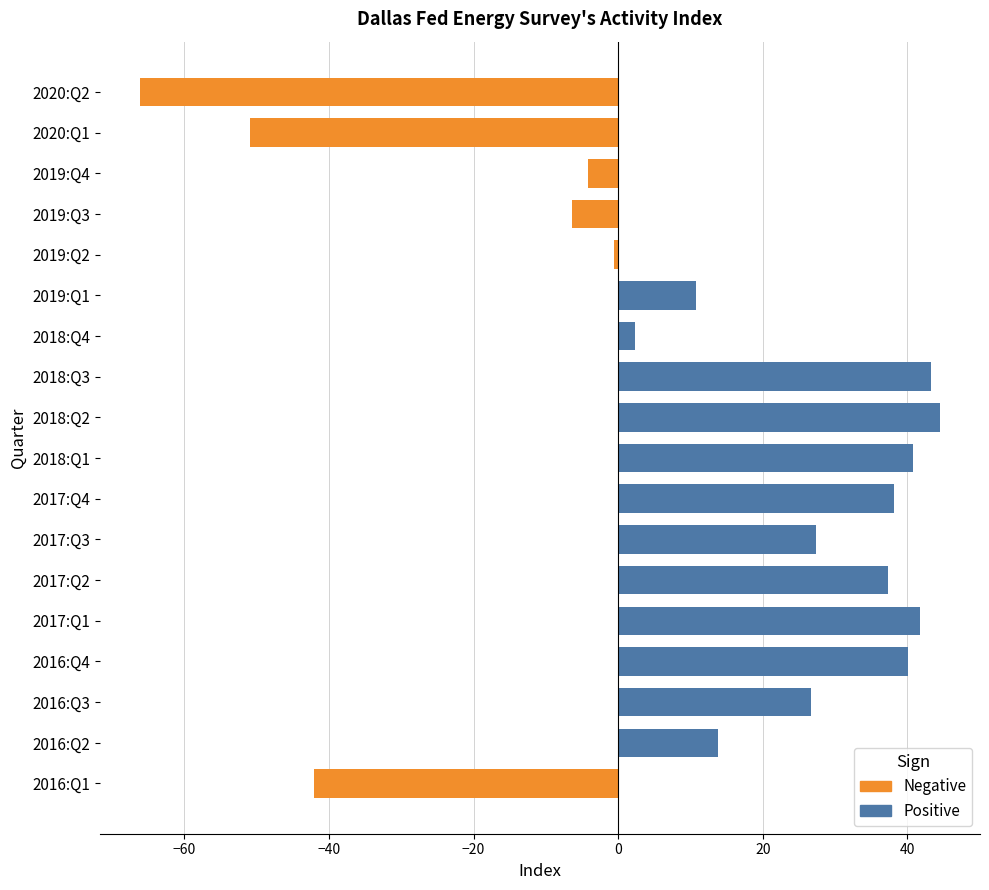

True or false: Positive has a value of 67.0 at 2018:Q2.

False